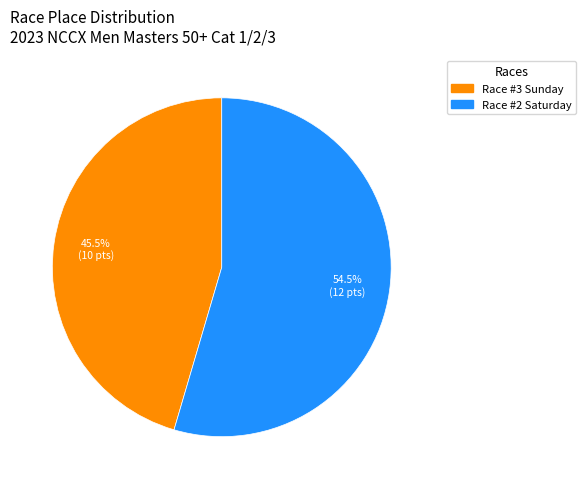

Is there any slice that represents more than half of the pie?

Yes